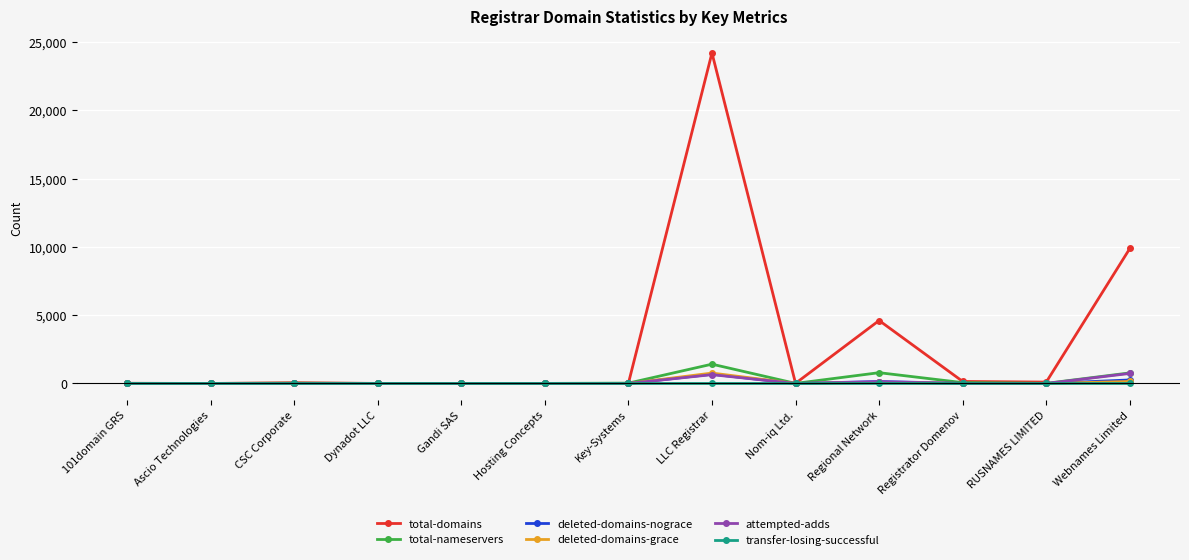

At how many categories does at least one series exceed 2946?

3